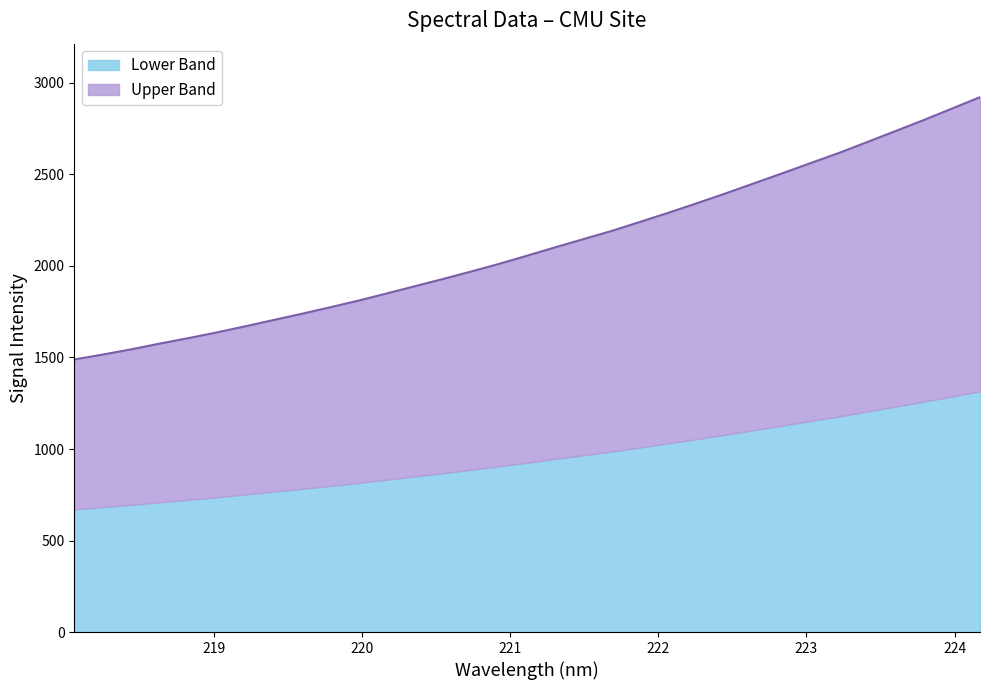

Rank the categories by value from highest to lowest.

224.1709, 223.9802, 223.7895, 223.5987, 223.408, 223.2172, 223.0264, 222.8355, 222.6447, 222.4538, 222.263, 222.0721, 221.8812, 221.6902, 221.4993, 221.3083, 221.1174, 220.9264, 220.7354, 220.5444, 220.3533, 220.1623, 219.9712, 219.7801, 219.589, 219.3979, 219.2067, 219.0156, 218.8244, 218.6332, 218.442, 218.2508, 218.0596